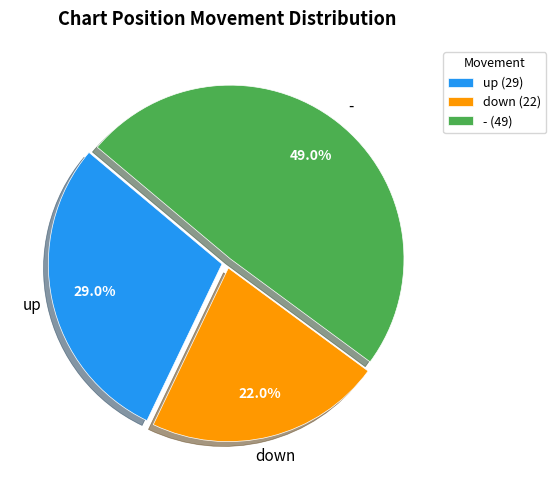

What percentage do up and down together represent?

51.0%